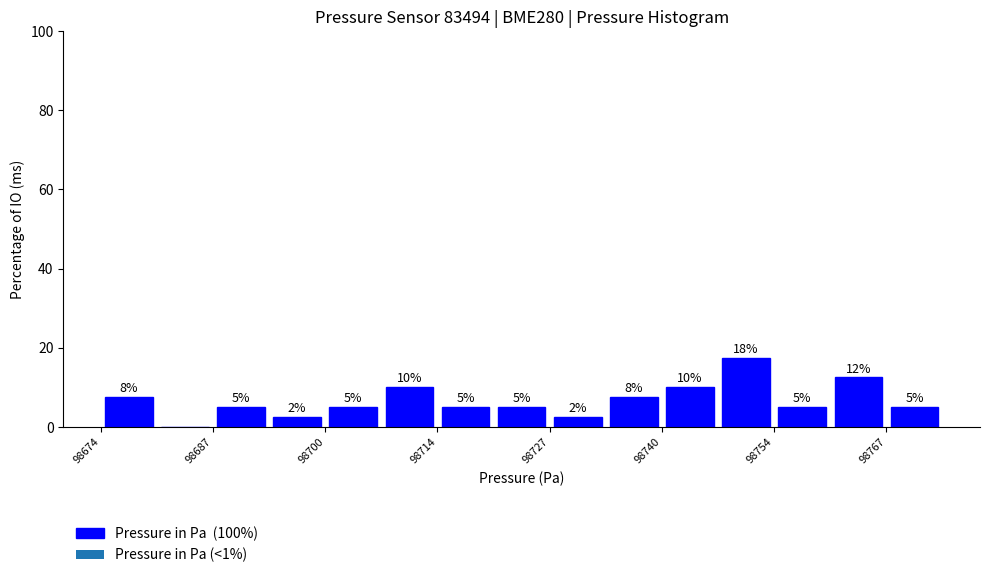

Read against the x-axis, roughly where is the centre of the tallest bar?

98750